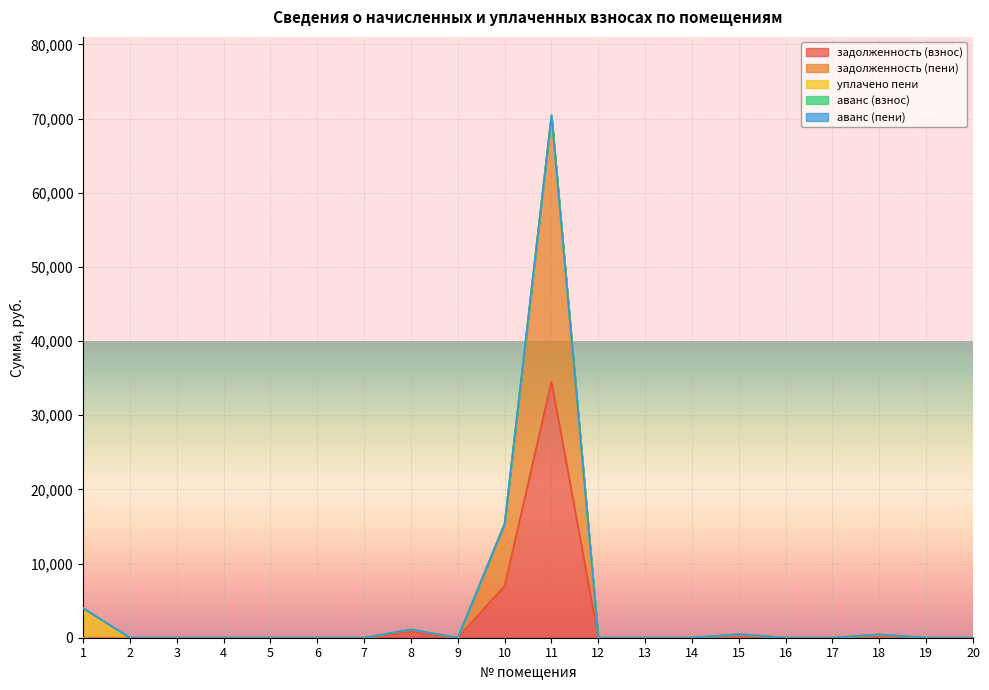

True or false: задолженность (взнос) has a value of 0.0 at 12.

True